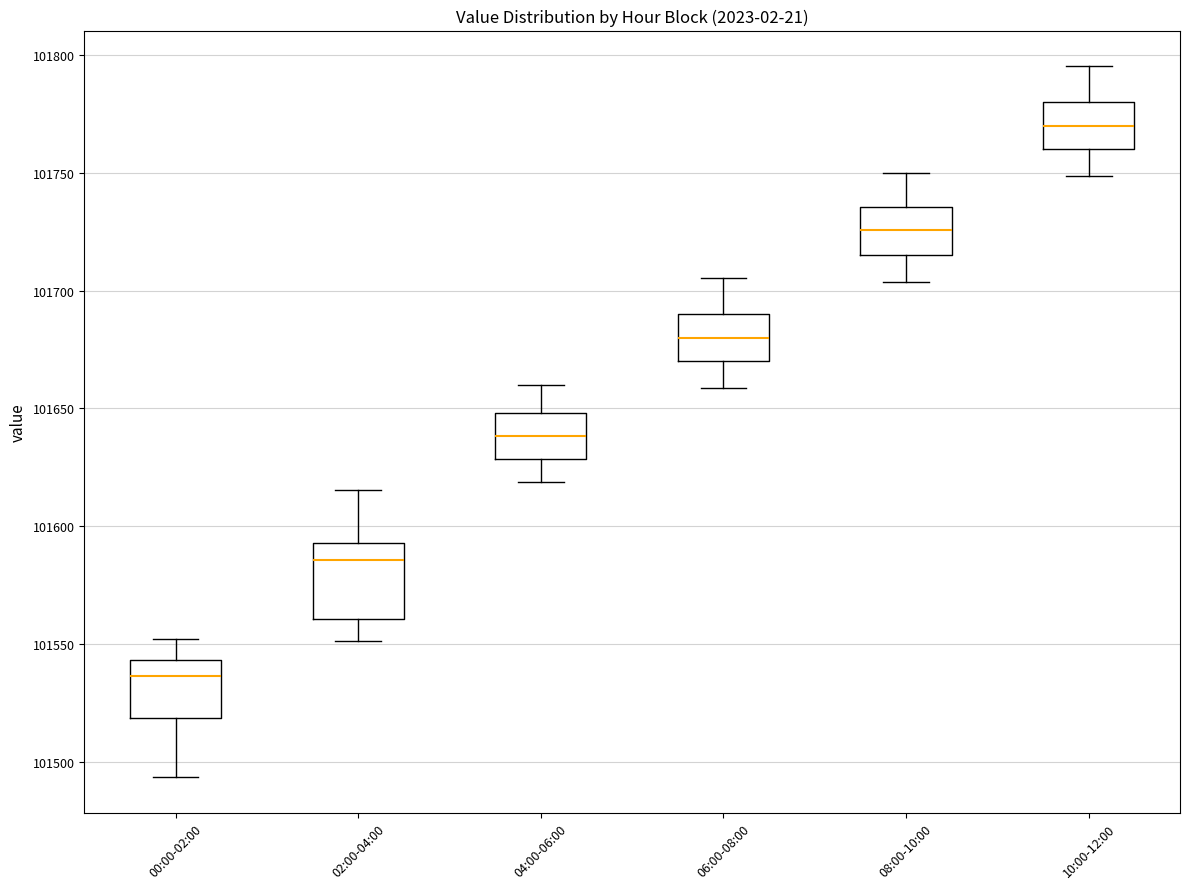

Reading left to right, read every box against the y-axis: the position of its median line, the range the box covers, and the ends of its whiskers. The values are not printed on the chart, so give them approximately, as read against the axis.

00:00-02:00: median 101535, box 101520 to 101545, whiskers 101495 to 101550
02:00-04:00: median 101585, box 101560 to 101595, whiskers 101550 to 101615
04:00-06:00: median 101640, box 101630 to 101650, whiskers 101620 to 101660
06:00-08:00: median 101680, box 101670 to 101690, whiskers 101660 to 101705
08:00-10:00: median 101725, box 101715 to 101735, whiskers 101705 to 101750
10:00-12:00: median 101770, box 101760 to 101780, whiskers 101750 to 101795